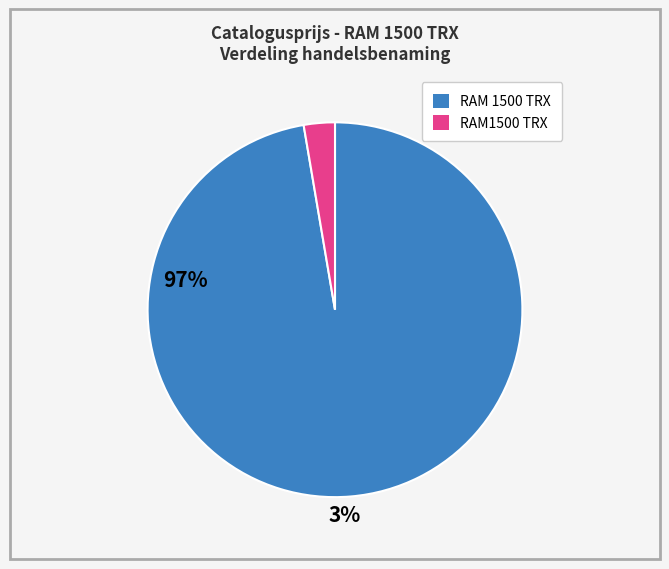

Is it true that RAM 1500 TRX is 89% of the pie?

False